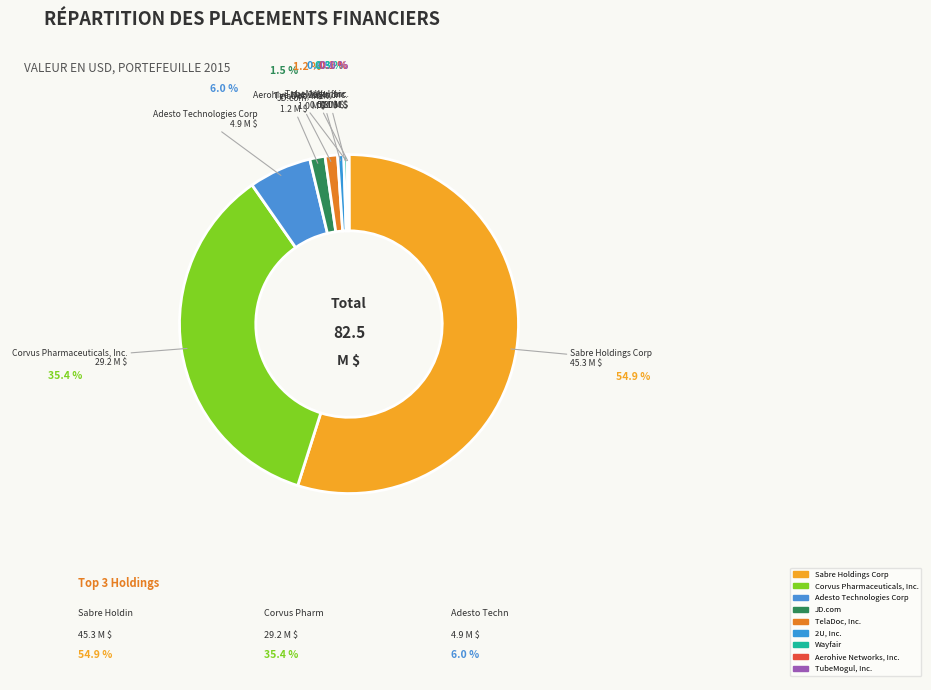

To the nearest percent, what portion does Corvus Pharmaceuticals, Inc. represent?

35%